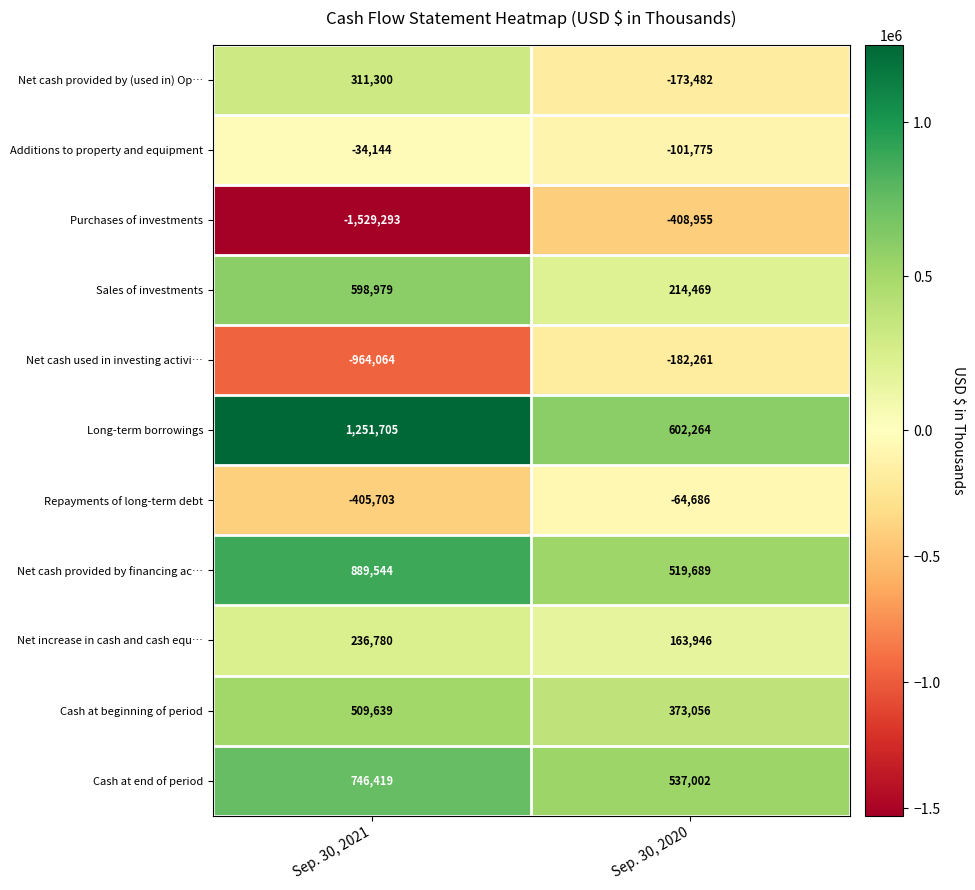

Which category has the highest value in the Cash at end of period series?

Sep. 30, 2021